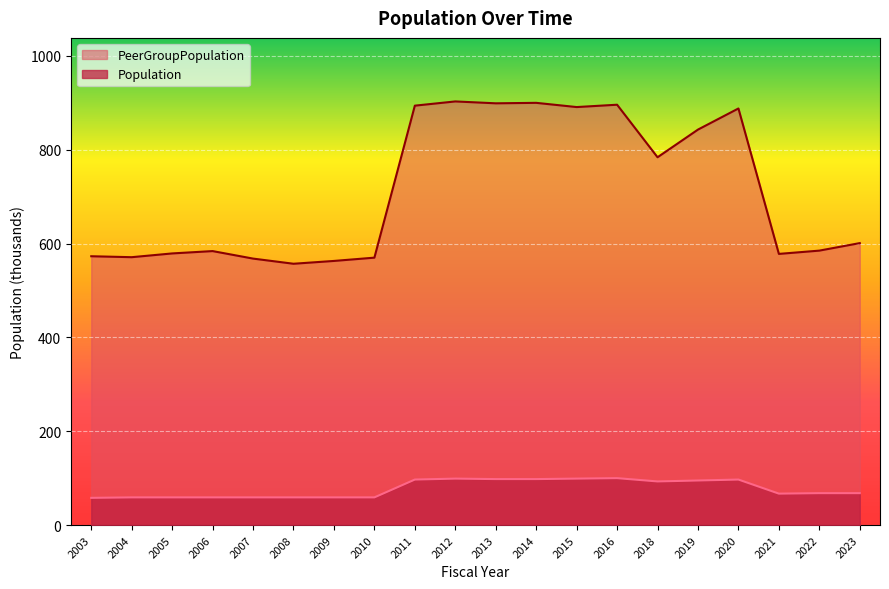

Read the PeerGroupPopulation value at 2022.

585